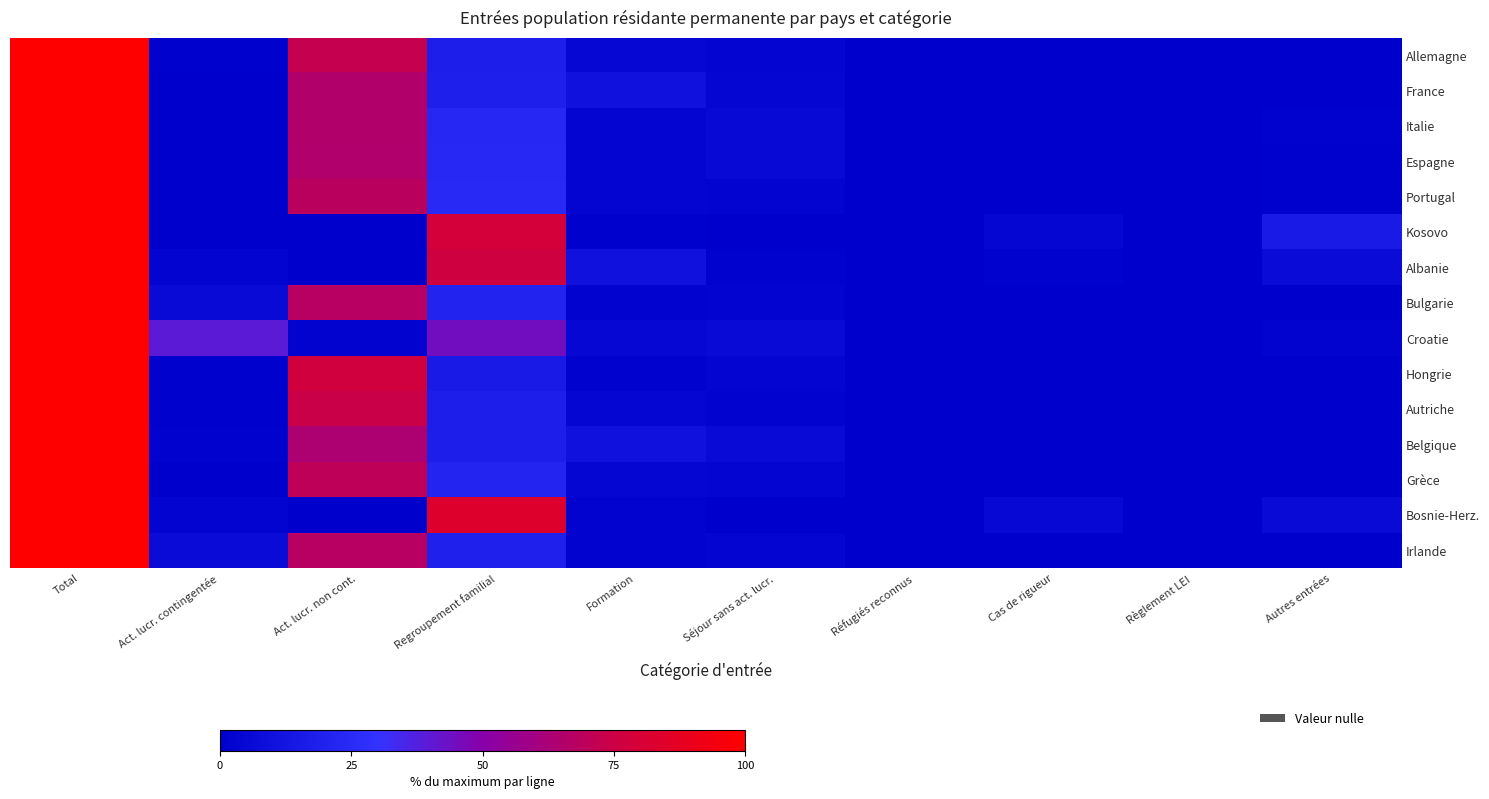

How many data points does each series have?

10